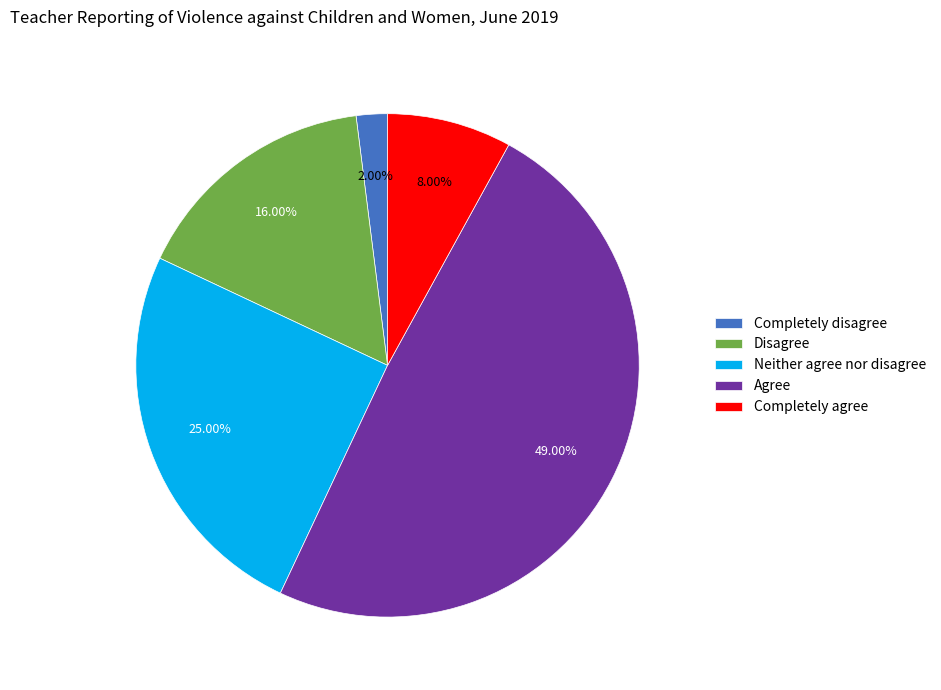

Does any single category account for the majority?

No